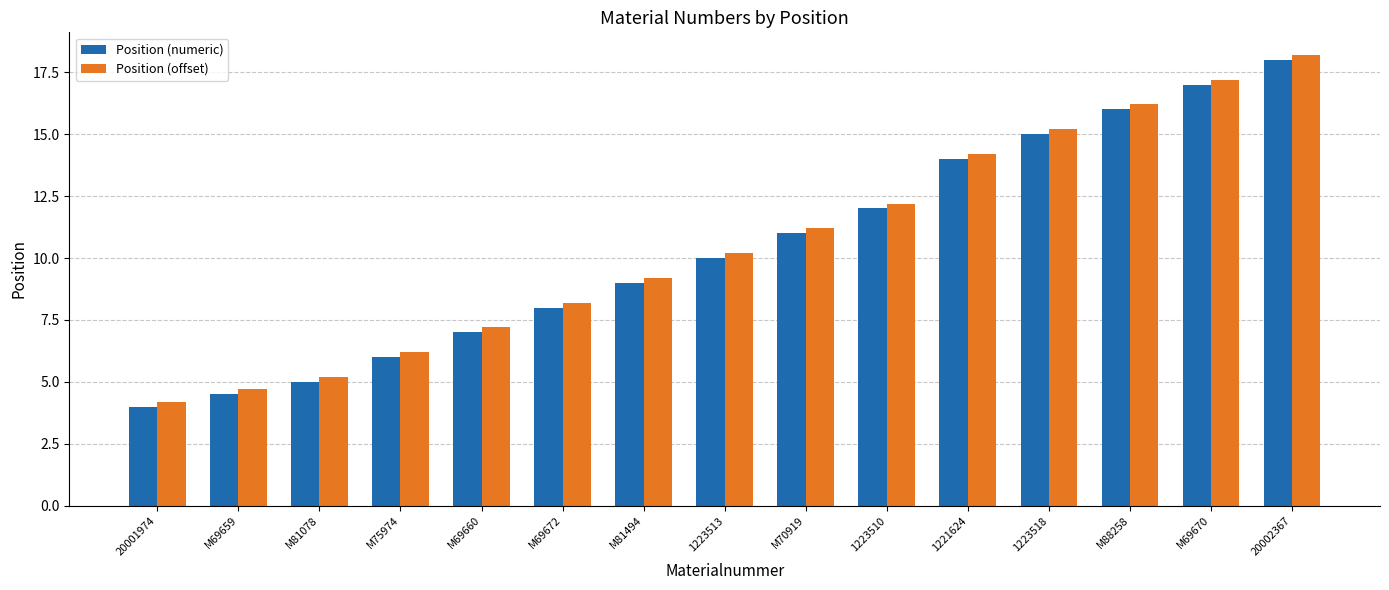

Reading left to right, transcribe all the data shown in this chart.

Position (numeric): 4.0	4.5	5.0	6.0	7.0	8.0	9.0	10.0	11.0	12.0	14.0	15.0	16.0	17.0	18.0
Position (offset): 4.2	4.7	5.2	6.2	7.2	8.2	9.2	10.2	11.2	12.2	14.2	15.2	16.2	17.2	18.2